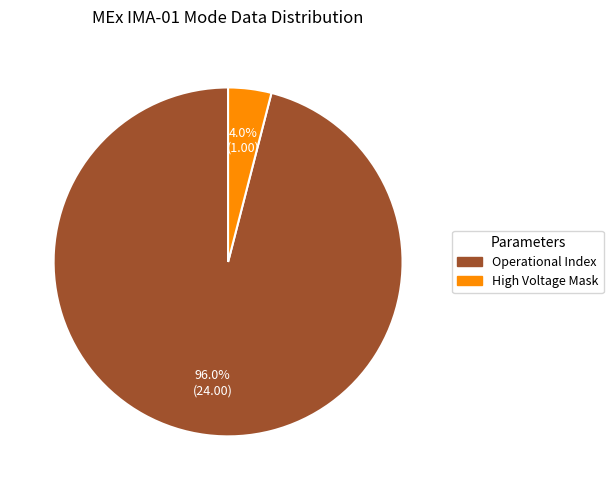

How much of the chart is everything except Operational Index?

4.0%